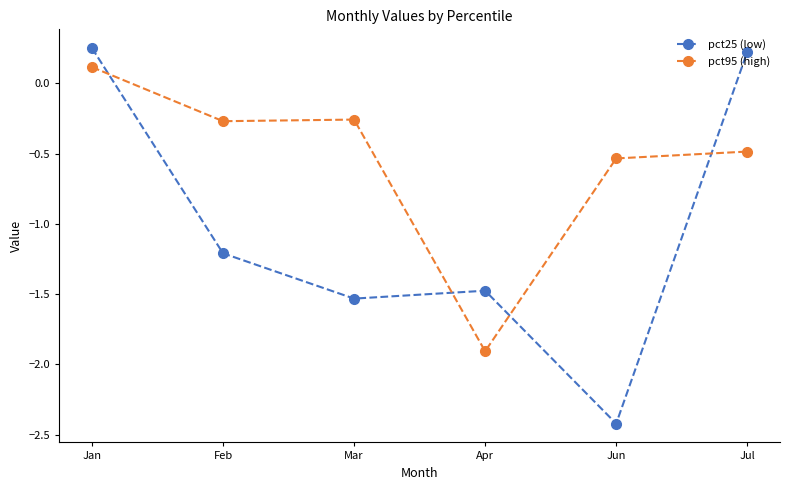

At which category does pct95 (high) reach its first local peak?

Mar